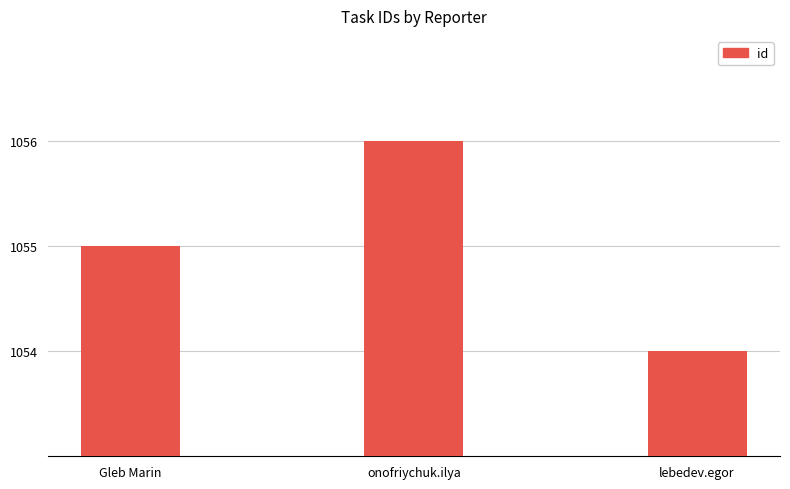

What is the sum of all values?

3165